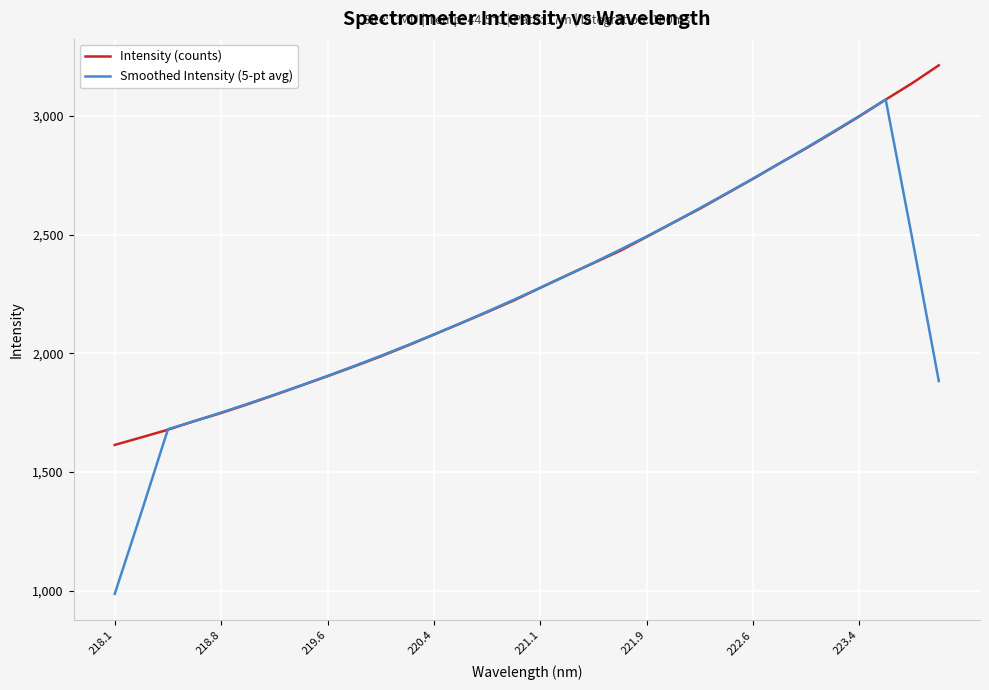

Rank the series by their average value, from highest to lowest.

Intensity (counts), Smoothed Intensity (5-pt avg)